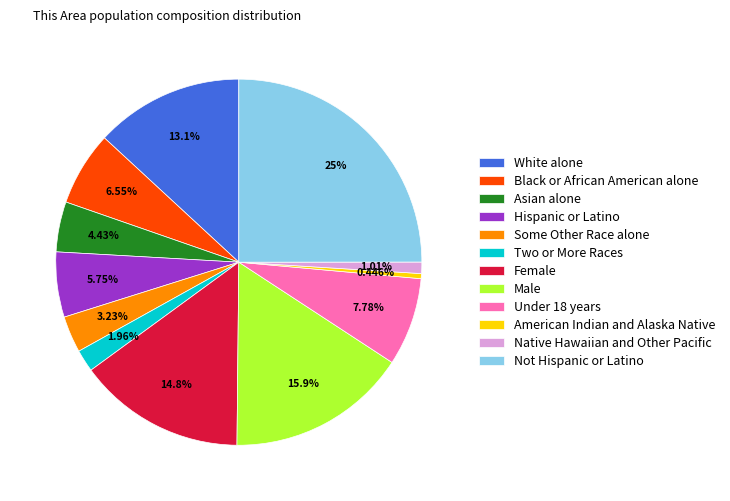

True or false: American Indian and Alaska Native accounts for 0% of the total.

True